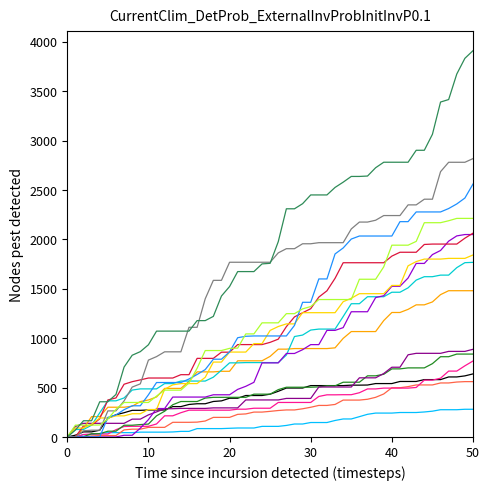

What is the greatest value displayed?

3909.1